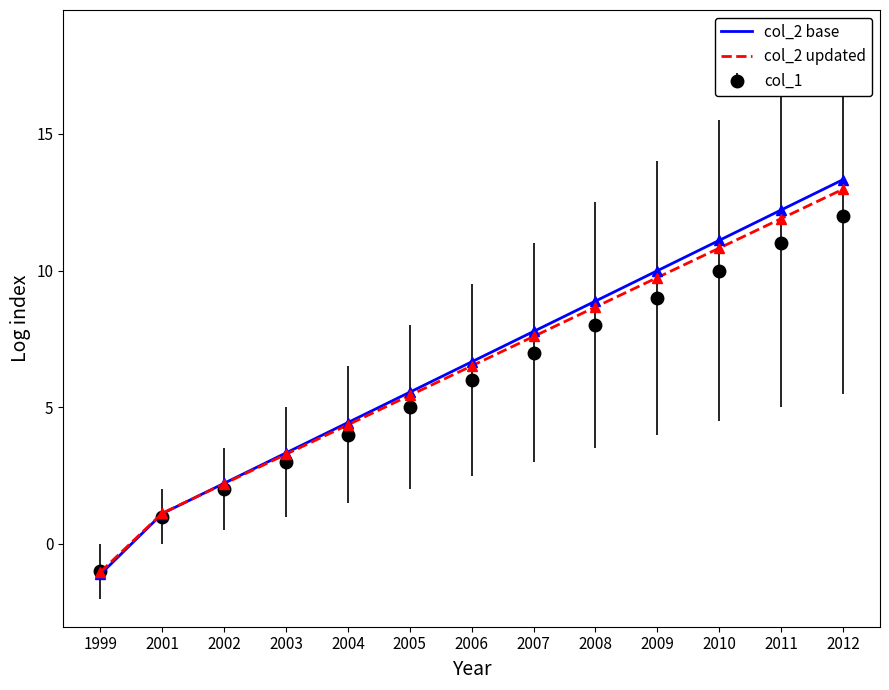

Rank the series at 2012 from lowest to highest value.

col_1, col_2 updated, col_2 base